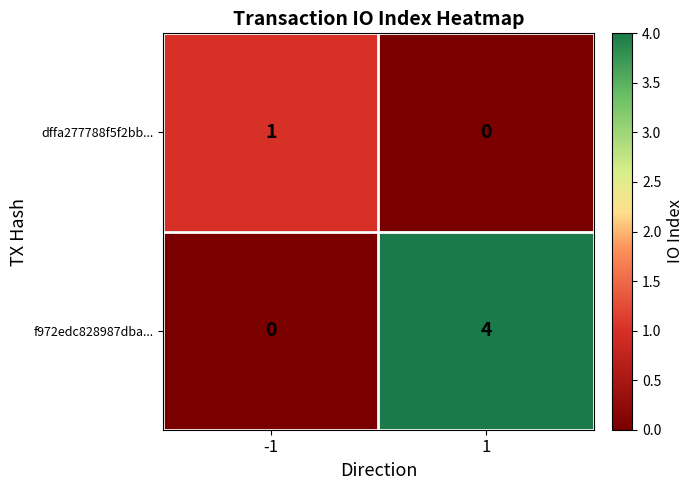

What is the difference between the maximum and minimum values in the f972edc828987dba... series?

4